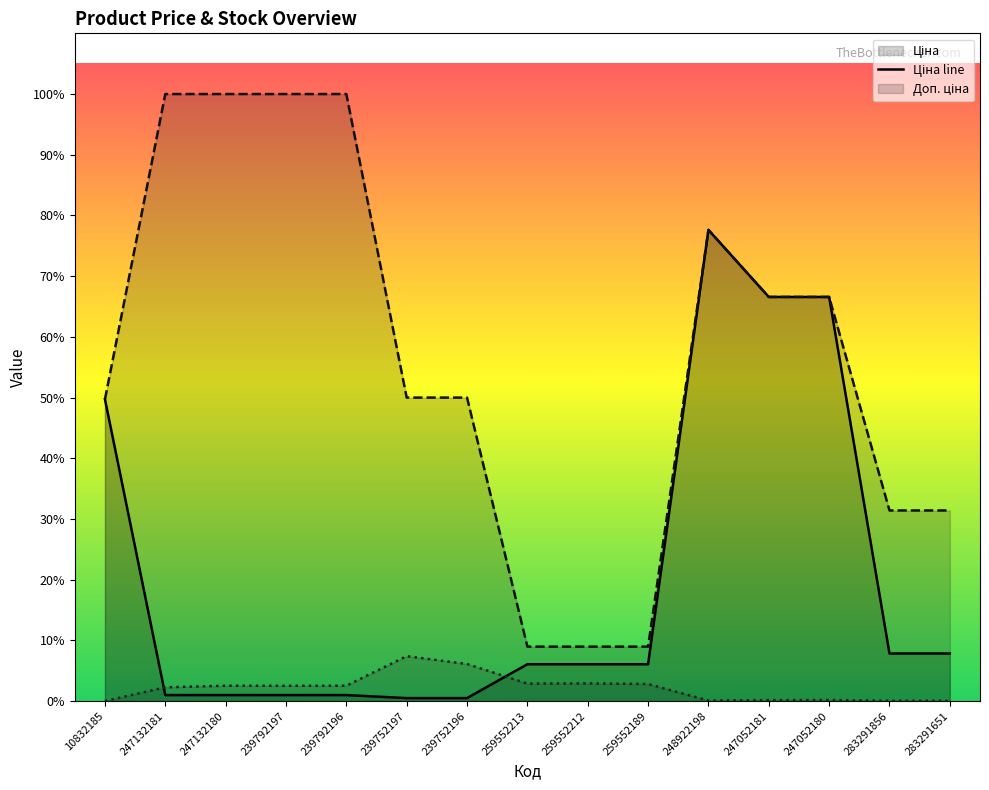

List the labels in order of Залишок line value, smallest first.

10832185, 283291651, 283291856, 248922198, 247052181, 247052180, 247132181, 239792197, 247132180, 239792196, 259552189, 259552213, 259552212, 239752196, 239752197